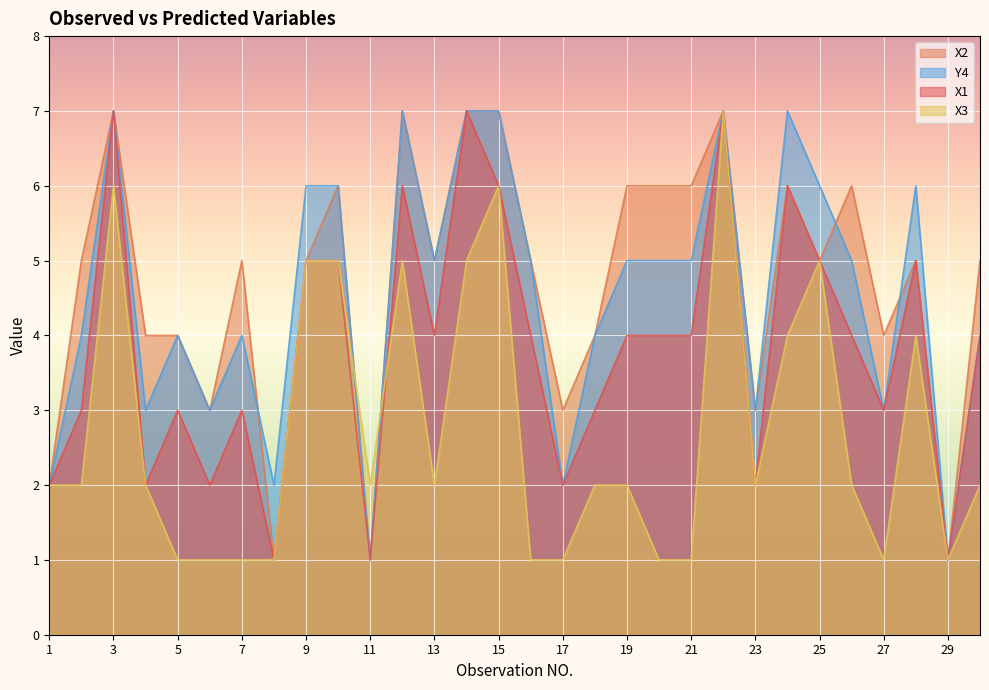

Between 20 and 23, which series saw the biggest shift?

X2